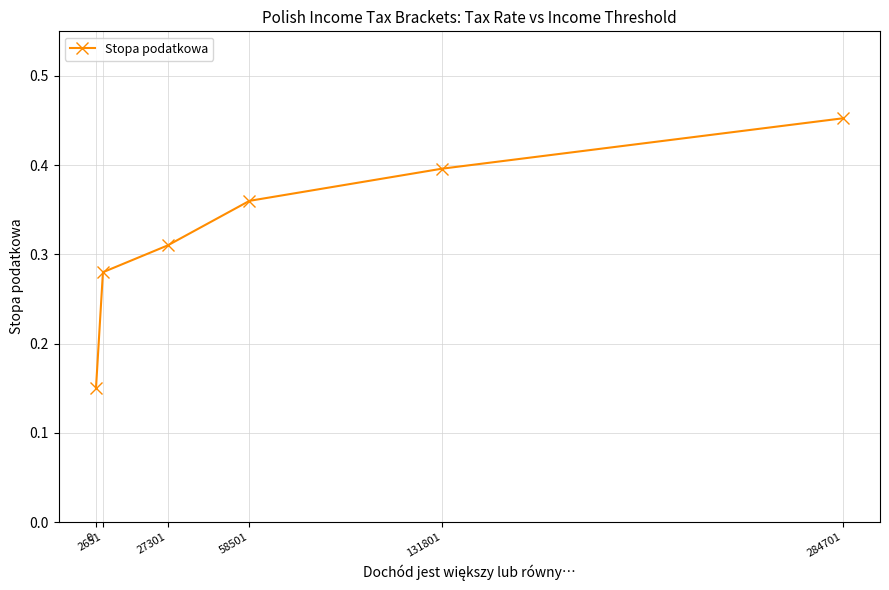

Which label corresponds to the largest value in the chart?

284701